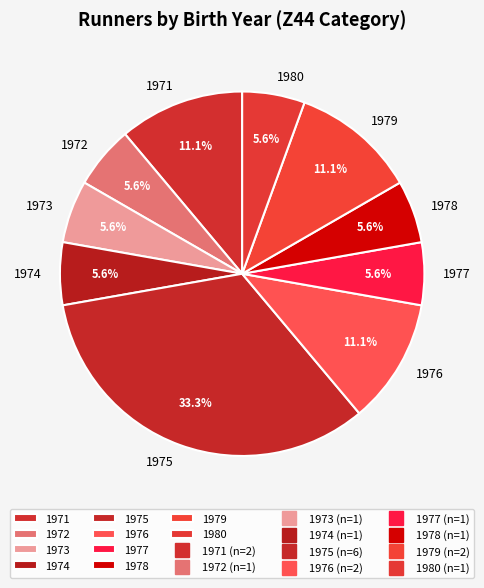

Count the number of slices in the pie.

10